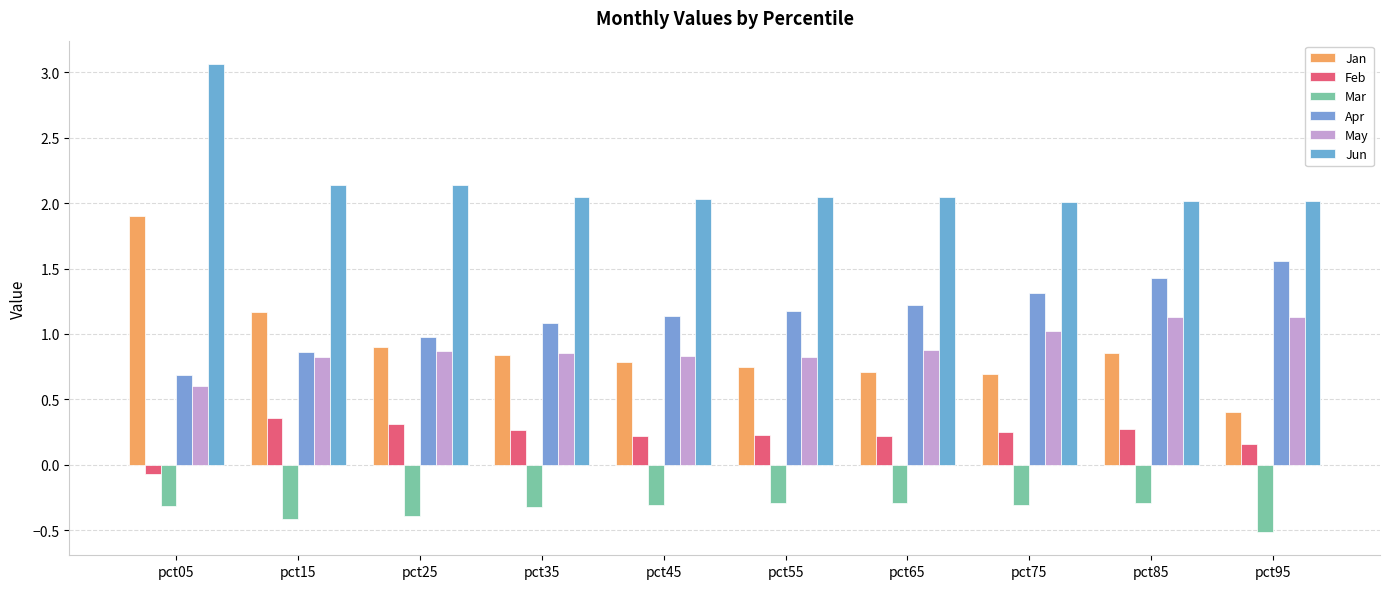

At pct15, list the series in order from largest to smallest.

Jun, Jan, Apr, May, Feb, Mar